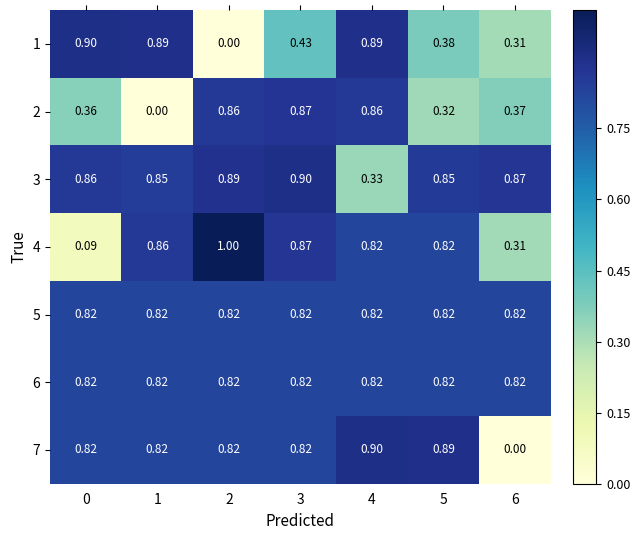

Which has a higher value, 3 or 5?

3